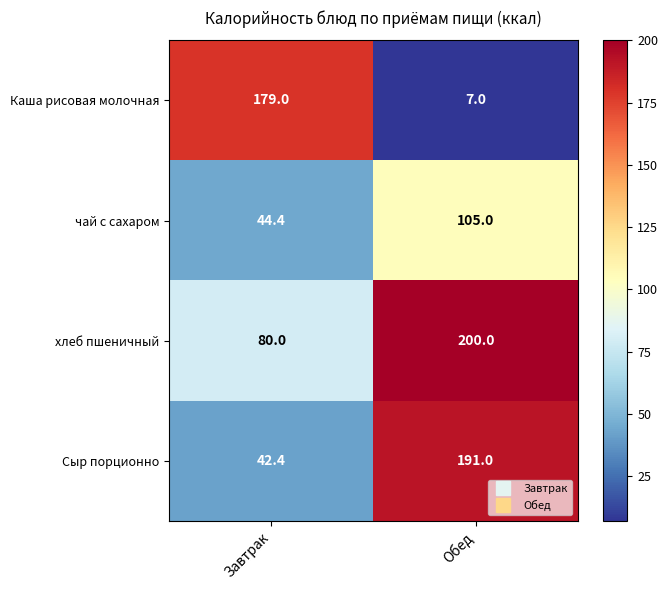

At which category does the chart reach its peak across all series?

Обед